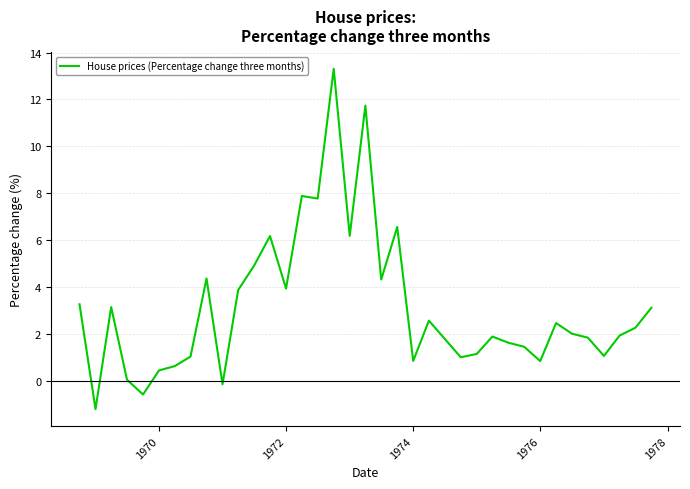

What is the greatest value displayed?

13.3